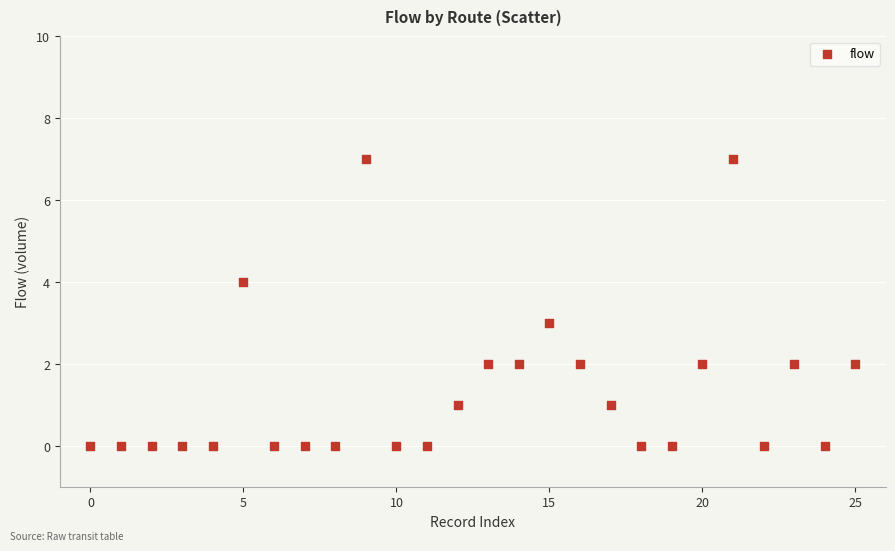

What is the range of Y values (max minus min)?

7